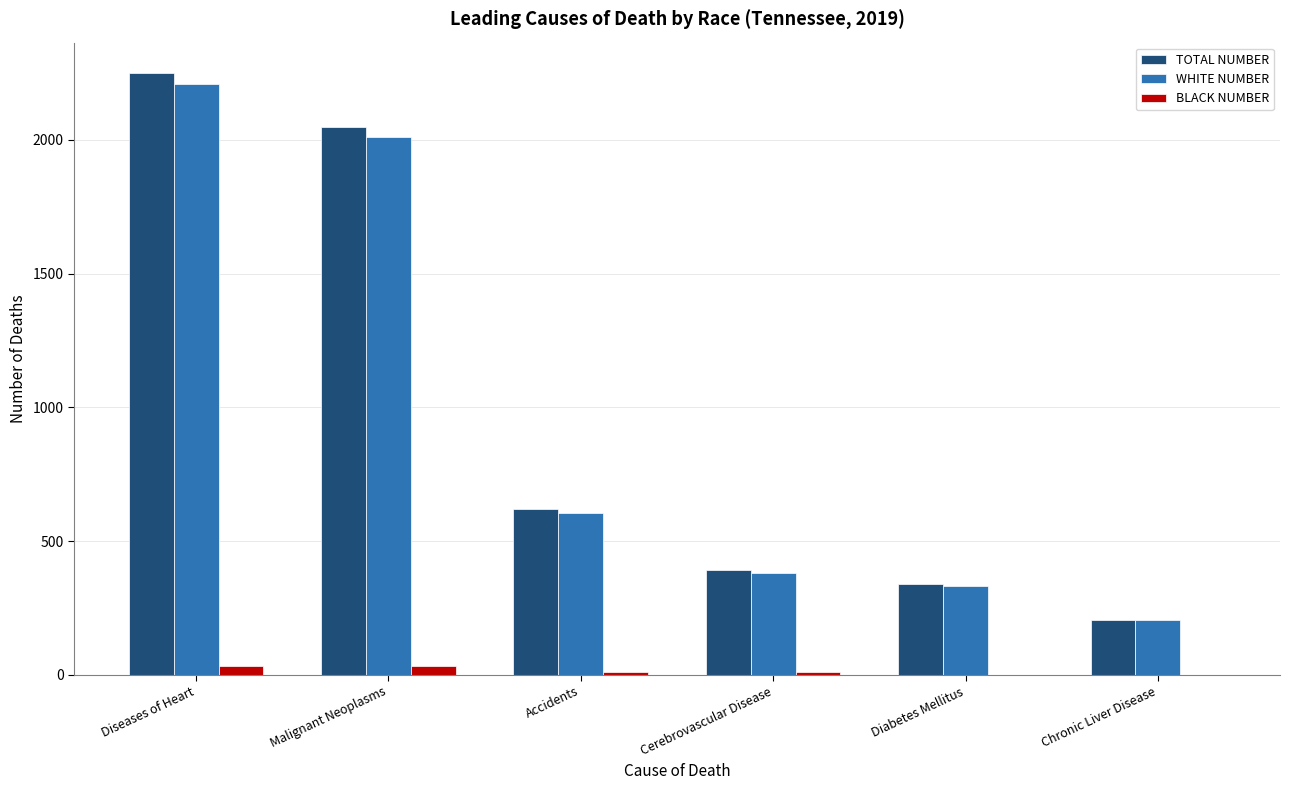

At which category is the sum across all series the highest?

Diseases of Heart